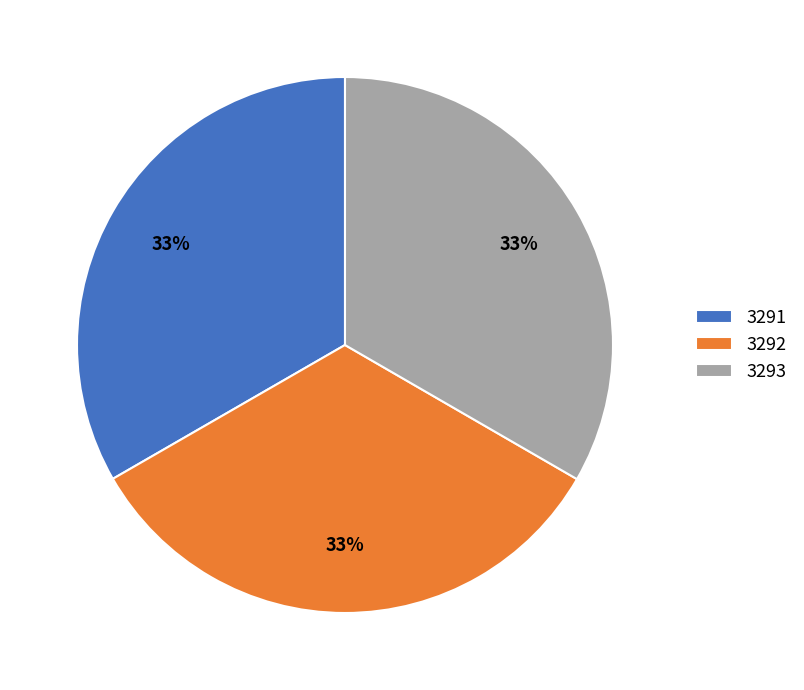

Do 3291 and 3292 together represent more than half of the pie?

Yes